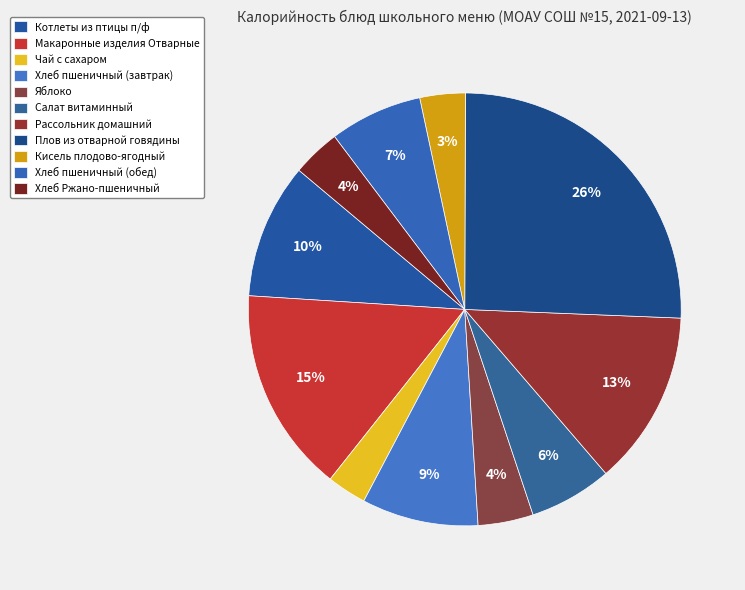

How many slices are in this pie chart?

11